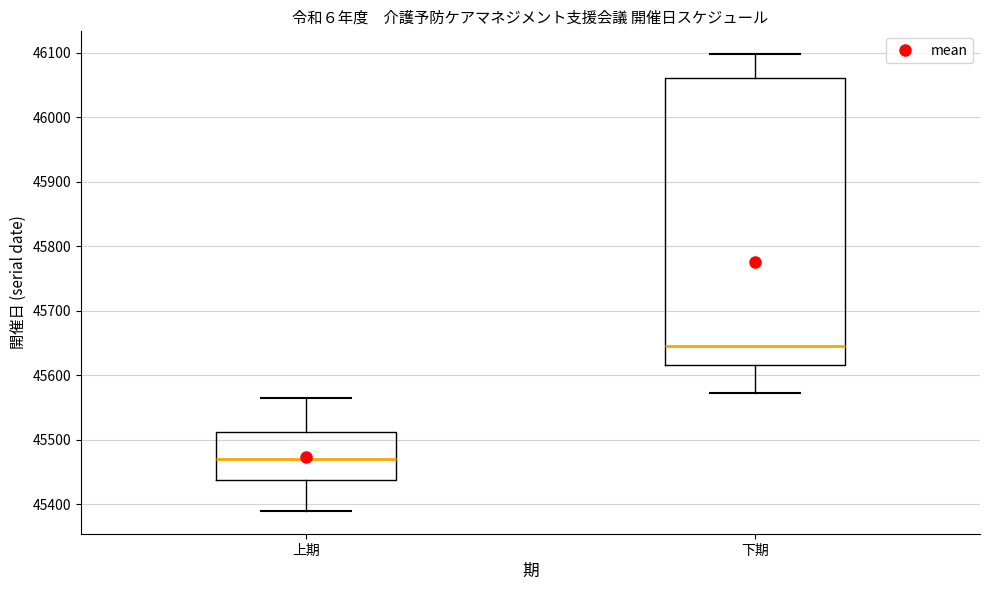

Comparing the boxes themselves (not the whiskers), which one is the tallest?

下期